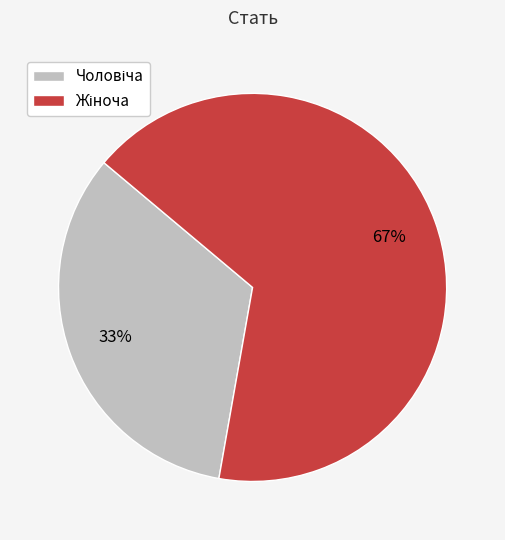

To the nearest percent, what is the average slice percentage?

50%